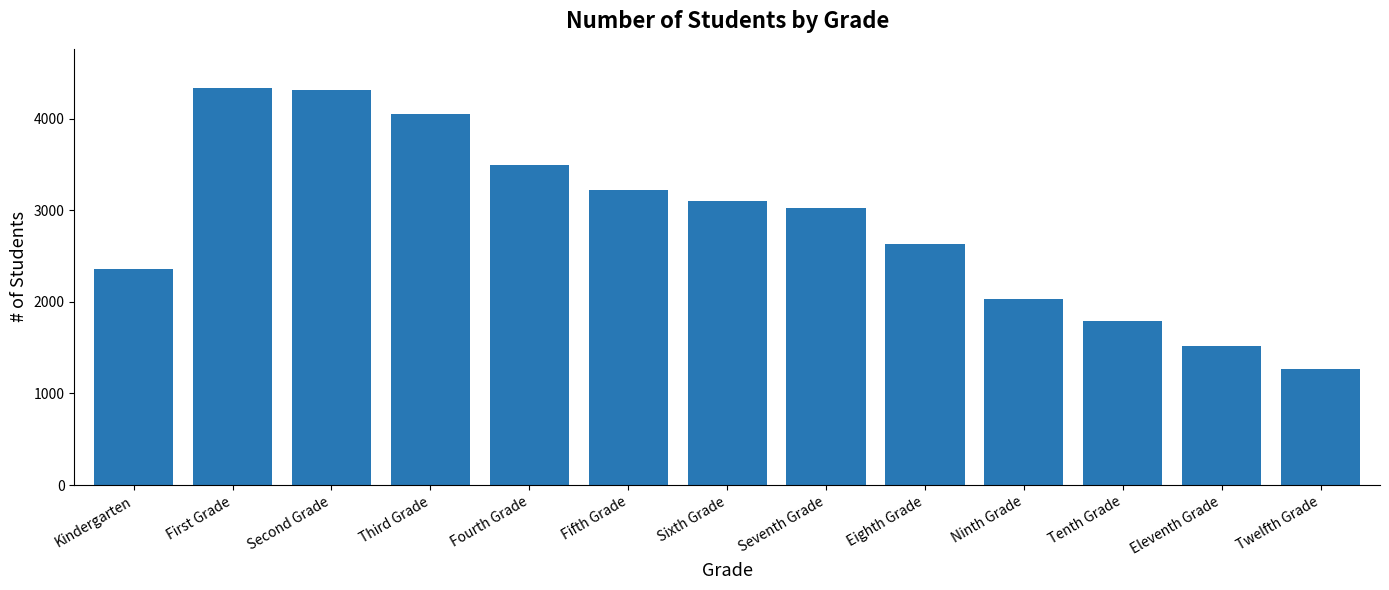

Read the value at Eighth Grade.

2627